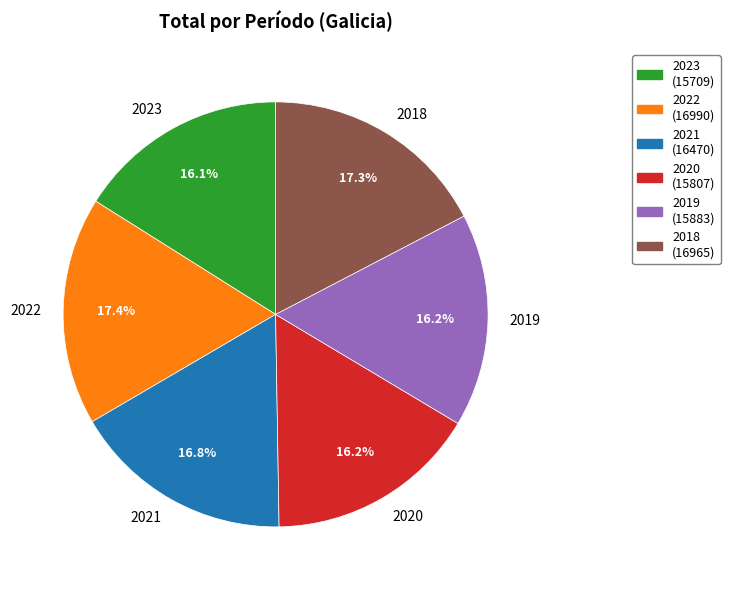

What portion of the pie excludes 2020?

83.8%